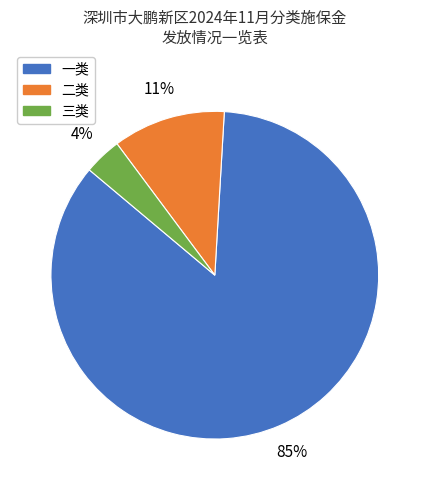

To the nearest percent, what percentage of the pie is 三类?

4%